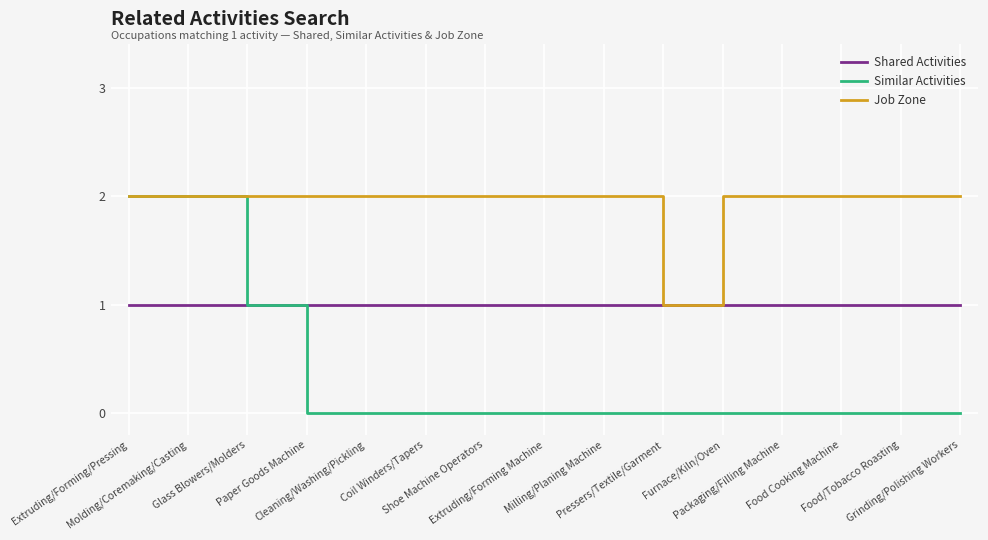

Rank the series by their average value, from lowest to highest.

Similar Activities, Shared Activities, Job Zone